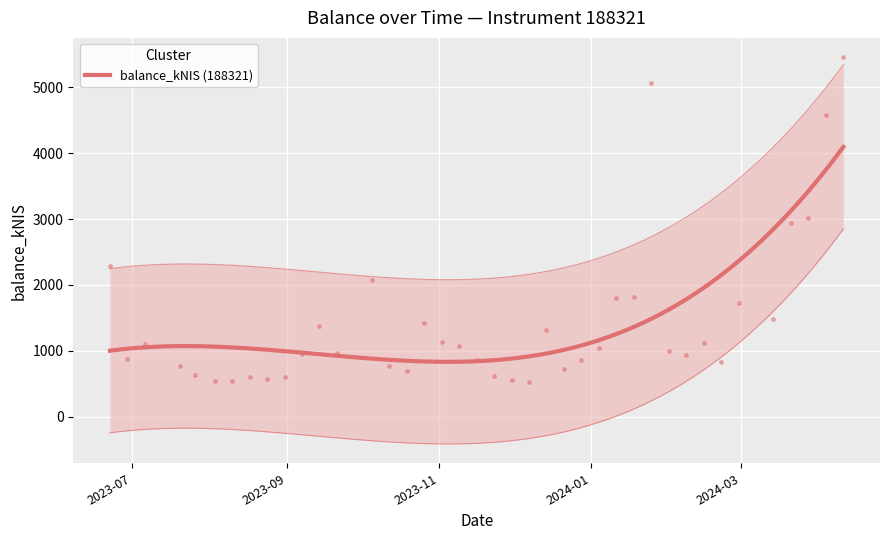

True or false: there are more than 1 points higher than both neighbors.

True